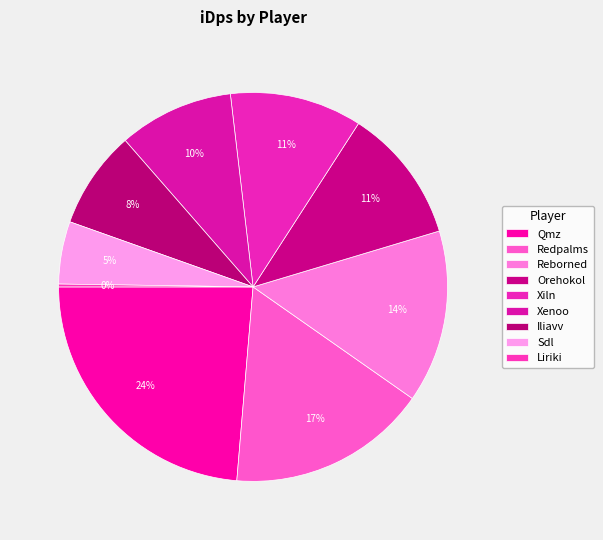

How many segments does this pie chart have?

9